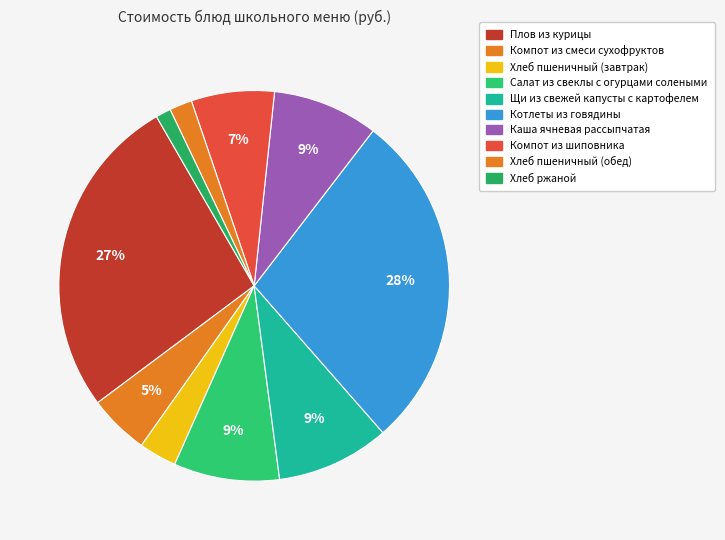

What is the change in value from Компот из смеси сухофруктов to Хлеб пшеничный (завтрак)?

-3